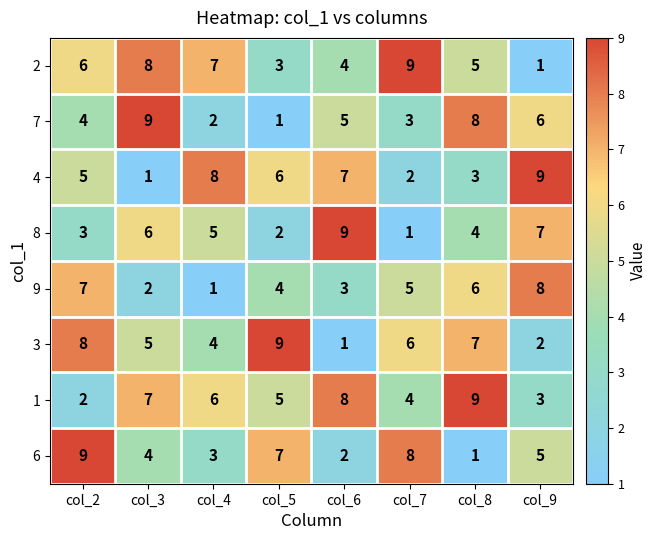

What is the difference between the second highest and second lowest values in the 3 series?

6